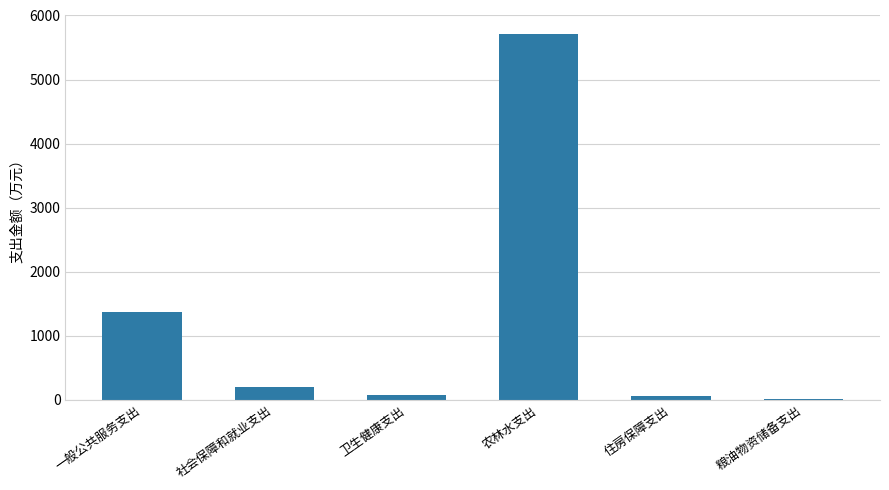

Which label corresponds to the largest value in the chart?

农林水支出